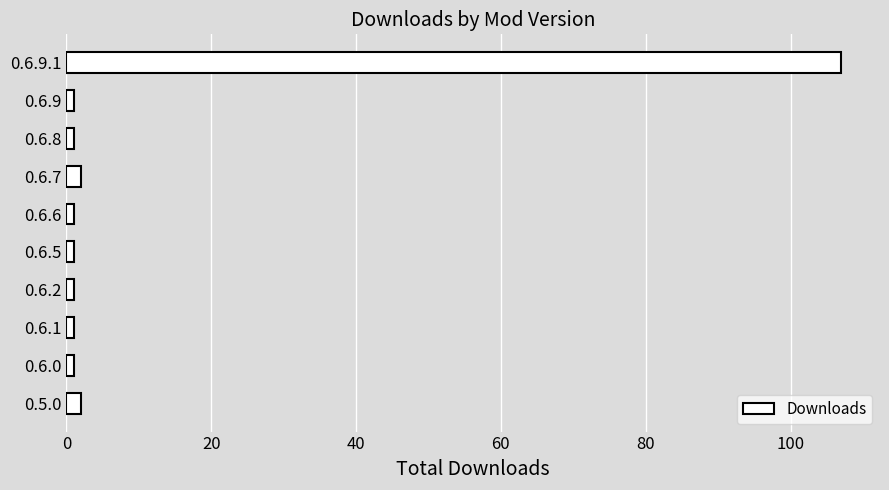

What is the label of the 8th bar from the top?

0.6.1